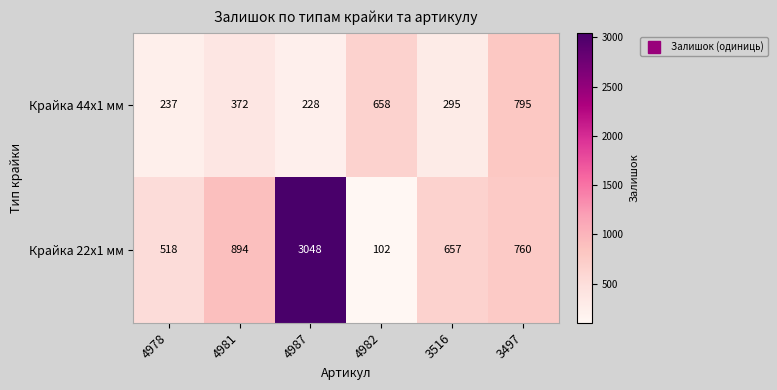

Count the number of categories in the chart.

6